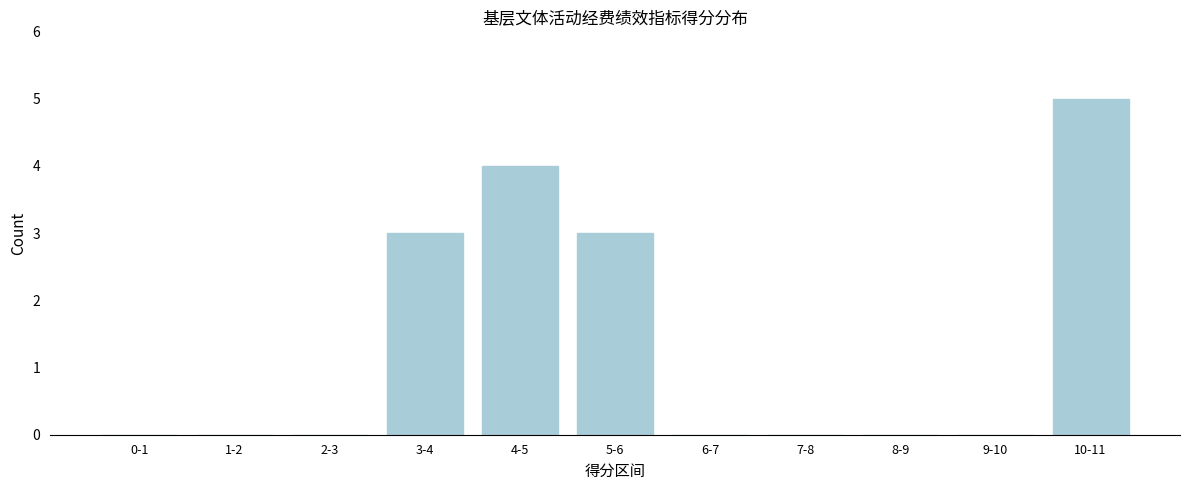

Reading left to right, what are all the values shown in this chart?

0-1=0	1-2=0	2-3=0	3-4=3	4-5=4	5-6=3	6-7=0	7-8=0	8-9=0	9-10=0	10-11=5